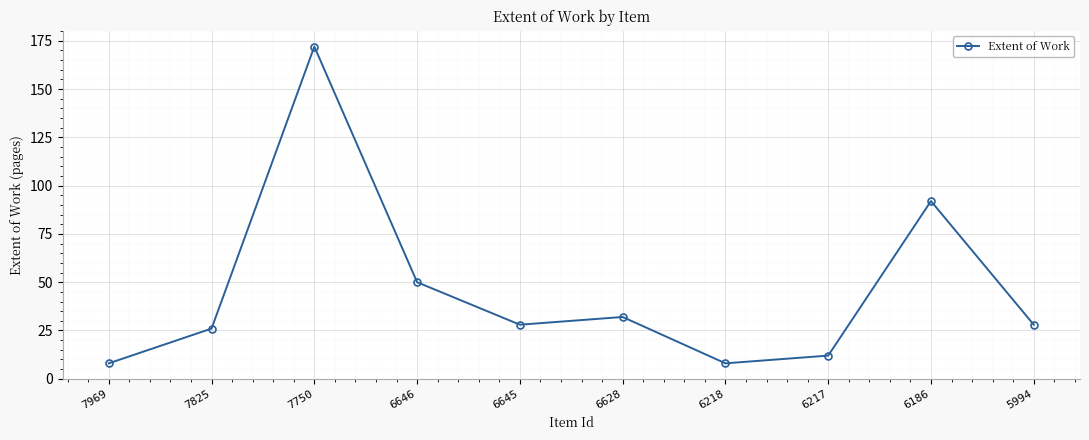

What is the difference between the maximum and minimum values?

164